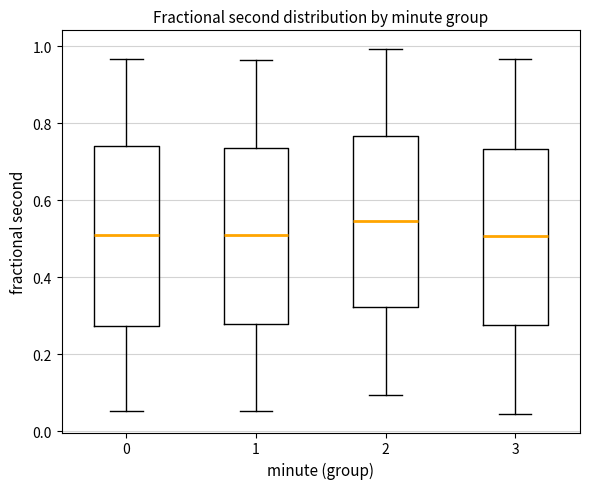

Reading left to right, read every box against the y-axis: the position of its median line, the range the box covers, and the ends of its whiskers. The values are not printed on the chart, so give them approximately, as read against the axis.

0: median 0.50, box 0.28 to 0.74, whiskers 0.06 to 0.96
1: median 0.52, box 0.28 to 0.74, whiskers 0.06 to 0.96
2: median 0.54, box 0.32 to 0.76, whiskers 0.10 to 1.00
3: median 0.50, box 0.28 to 0.74, whiskers 0.04 to 0.96